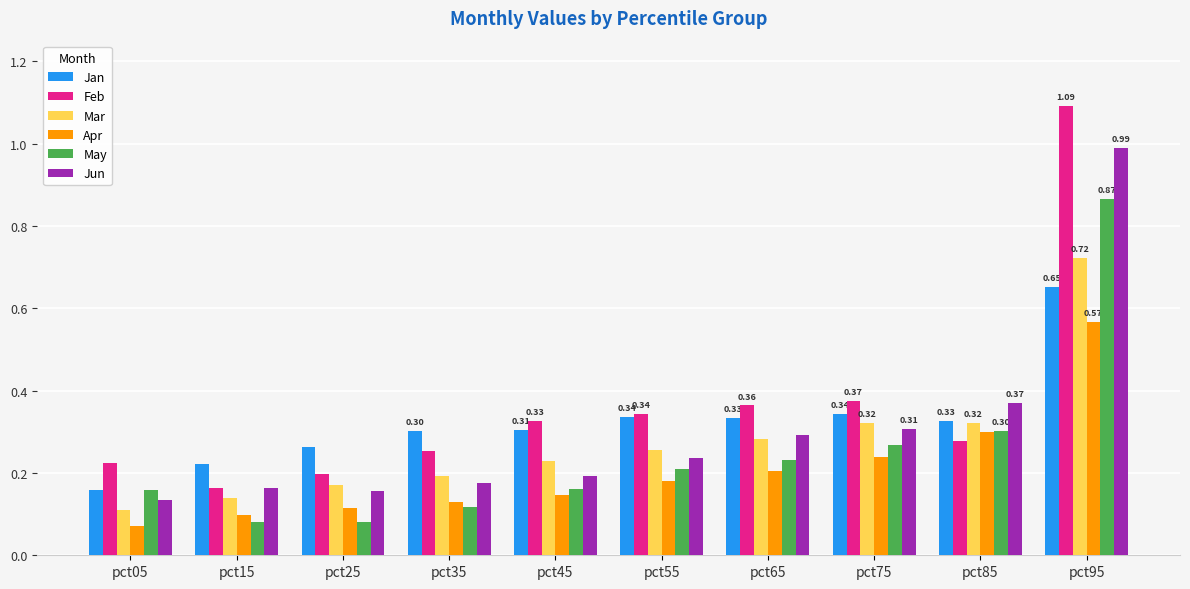

Which series has the largest range (max minus min)?

Feb